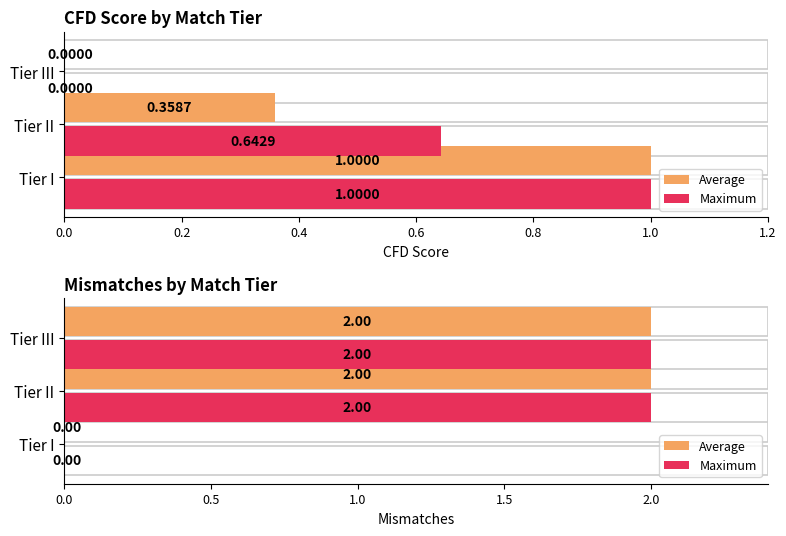

What is the difference between the maximum and minimum values in the Maximum series?

2